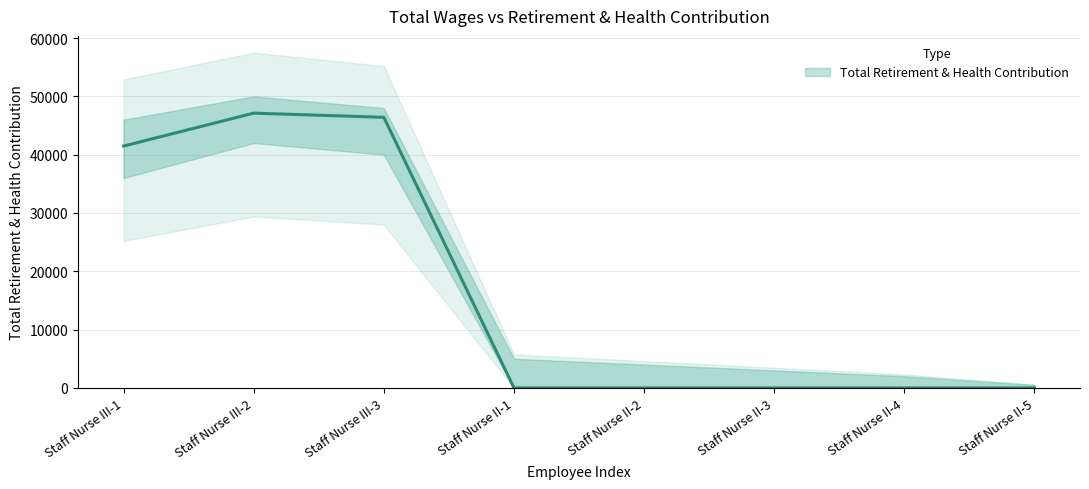

How many positive values are there?

3